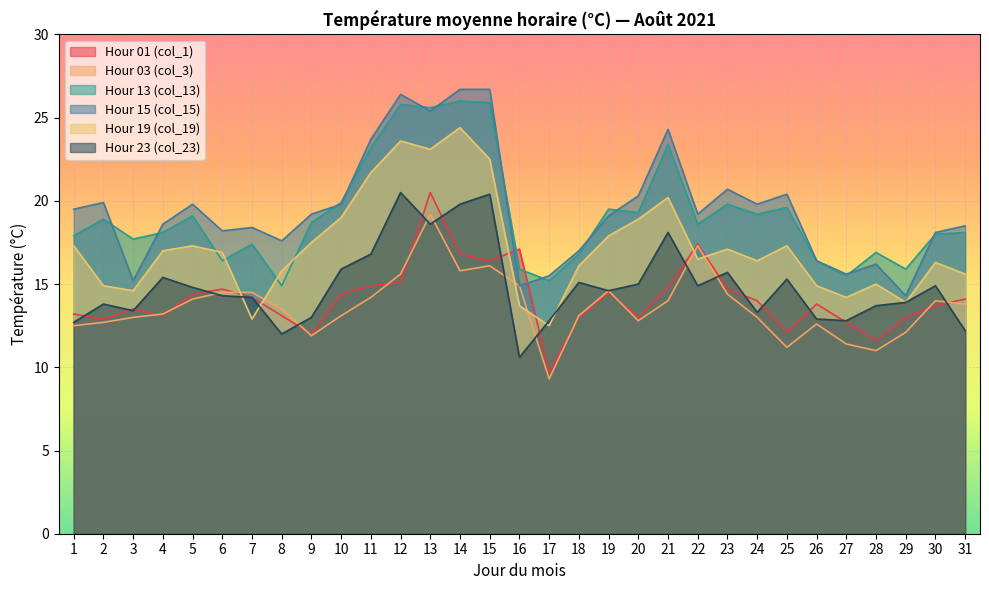

Reading left to right, transcribe all the data shown in this chart.

Hour 01 (col_1): 13.2	12.9	13.5	13.1	14.4	14.7	14.2	13.1	12.0	14.4	14.9	15.1	20.5	16.8	16.4	17.1	9.7	13.0	14.5	13.0	14.8	17.4	14.7	14.0	12.1	13.8	12.7	11.6	13.0	13.7	14.1
Hour 03 (col_3): 12.5	12.7	13.0	13.2	14.1	14.5	14.5	13.5	11.9	13.1	14.2	15.6	19.2	15.8	16.1	14.9	9.3	13.1	14.6	12.8	14.0	17.3	14.4	13.0	11.2	12.6	11.4	11.0	12.1	14.0	13.8
Hour 13 (col_13): 17.9	18.9	17.7	18.1	19.1	16.4	17.4	14.9	18.7	19.9	23.2	25.8	25.6	26.0	25.9	15.9	15.2	16.8	19.5	19.3	23.4	18.6	19.8	19.2	19.6	16.4	15.5	16.9	15.9	18.0	18.1
Hour 15 (col_15): 19.5	19.9	15.2	18.6	19.8	18.2	18.4	17.6	19.2	19.8	23.7	26.4	25.4	26.7	26.7	14.9	15.5	17.0	19.1	20.3	24.3	19.2	20.7	19.8	20.4	16.4	15.6	16.2	14.3	18.1	18.5
Hour 19 (col_19): 17.3	14.9	14.6	17.0	17.3	16.9	12.9	15.8	17.5	19.0	21.7	23.6	23.1	24.4	22.5	13.7	12.5	16.1	17.9	18.9	20.2	16.5	17.1	16.4	17.3	14.9	14.2	15.0	13.9	16.3	15.6
Hour 23 (col_23): 12.7	13.8	13.4	15.4	14.8	14.3	14.2	12.0	13.0	15.9	16.8	20.5	18.6	19.8	20.4	10.6	12.8	15.1	14.6	15.0	18.1	14.9	15.7	13.3	15.3	12.9	12.8	13.7	13.9	14.9	12.2